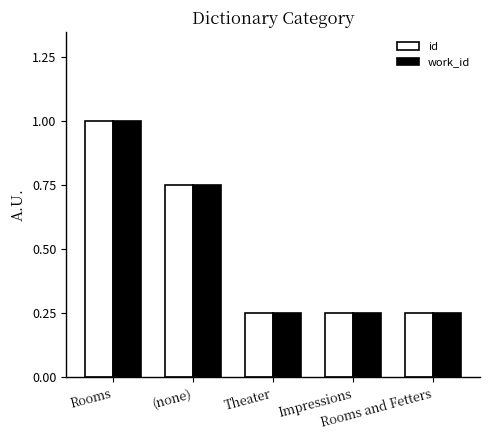

What are all the series names shown in the legend?

id, work_id